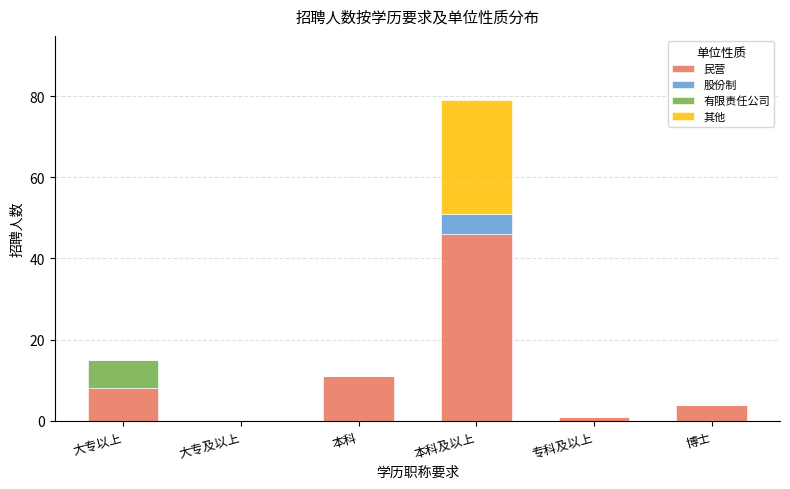

What is the approximate value of 民营 at 博士, to the nearest 5?

5